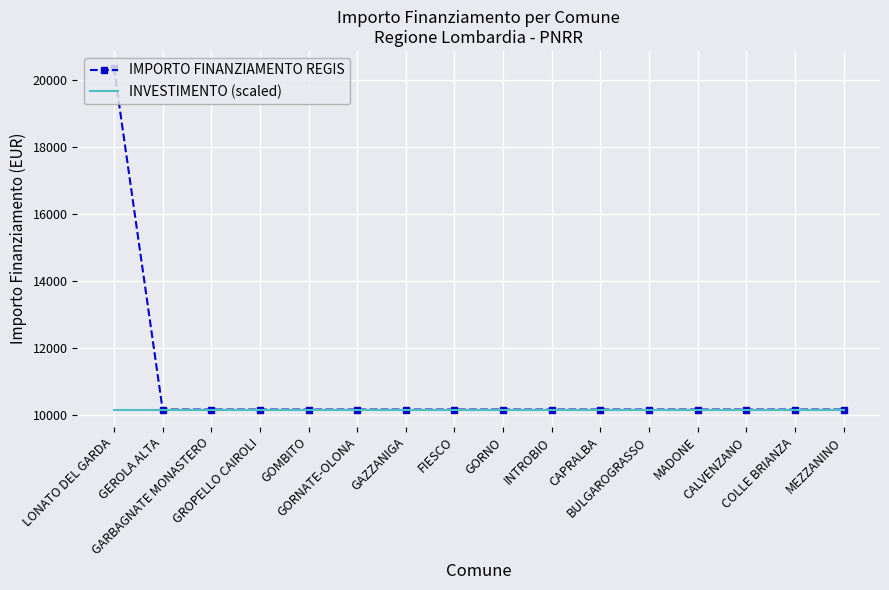

What position from the right is CAPRALBA?

6